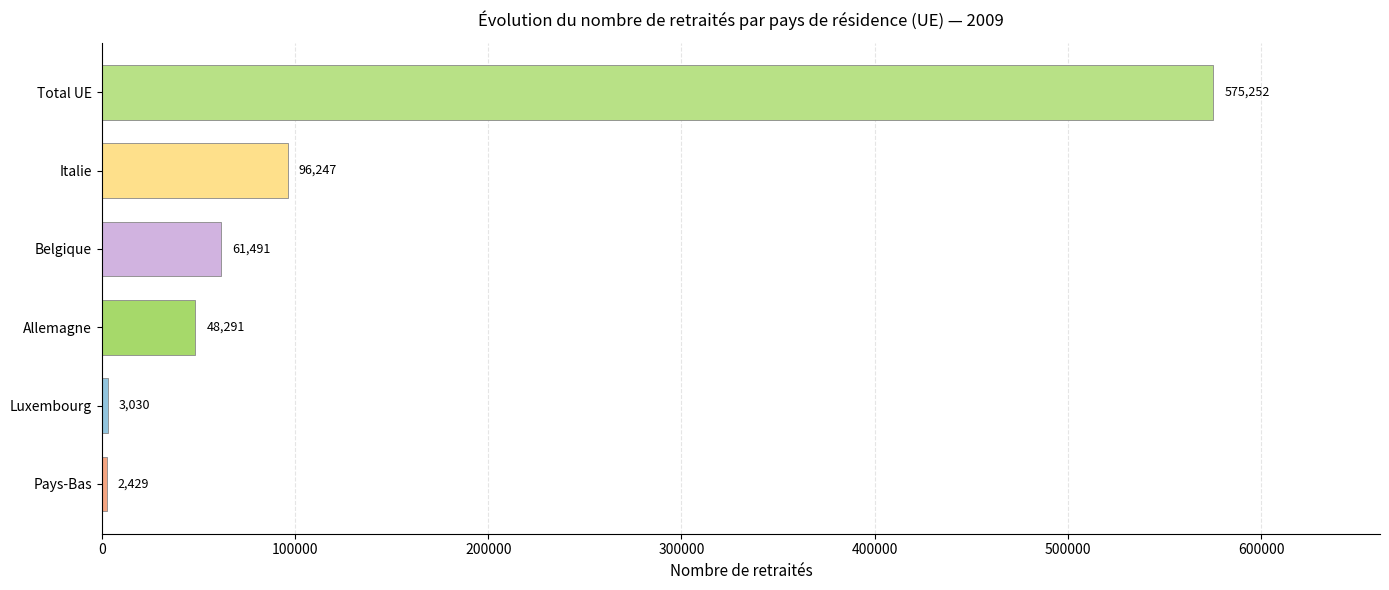

Is it true that the value at Belgique is 109668?

False